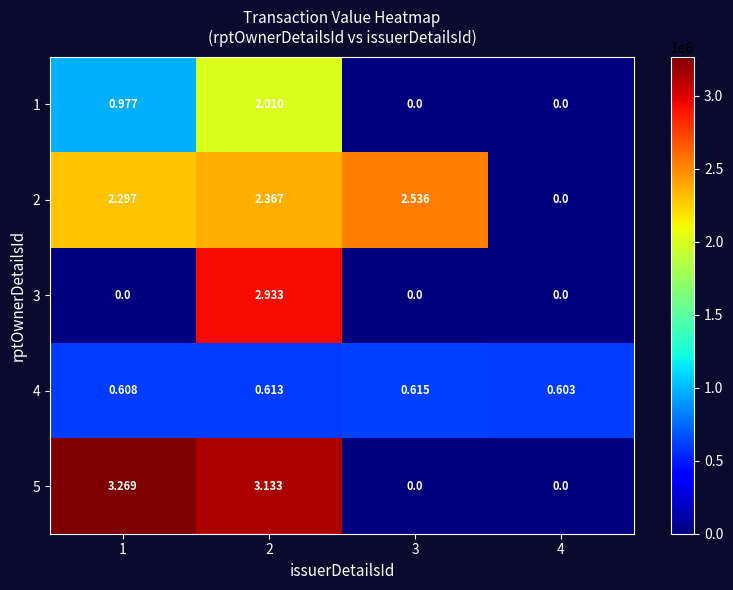

How many positive values does the 1 series have?

2